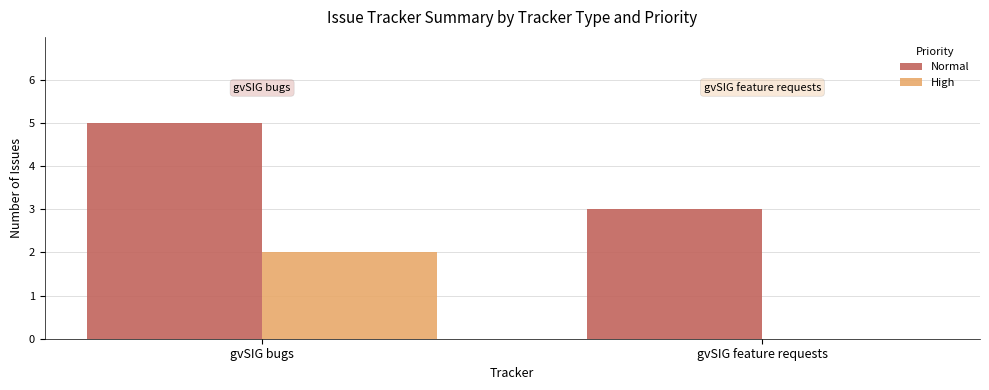

True or false: Normal has a value of 5 at gvSIG bugs.

True